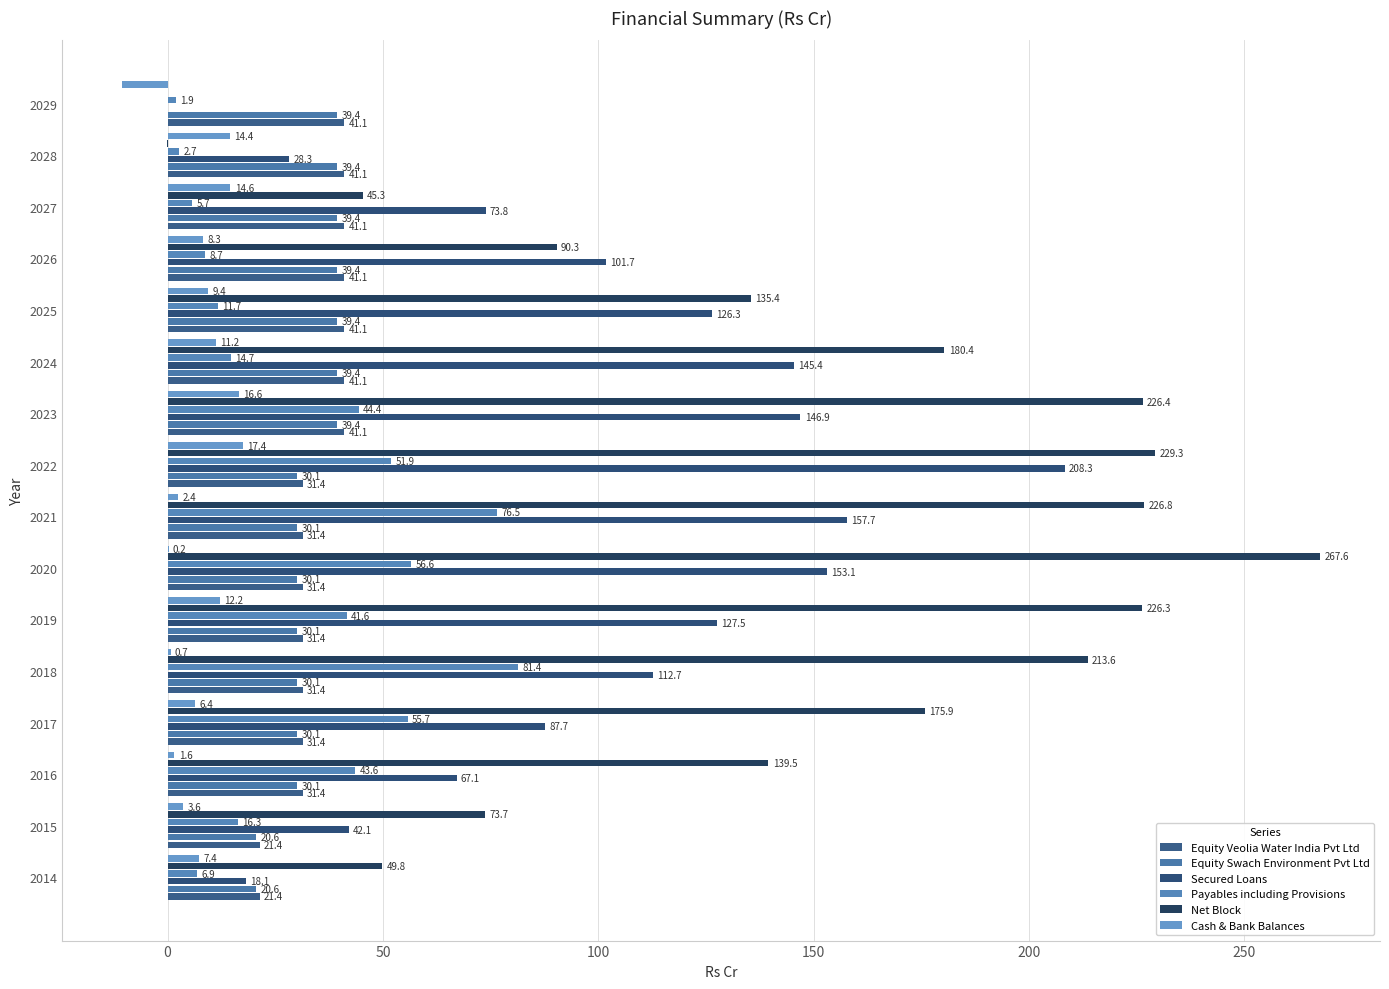

What is the maximum value shown in the chart?

267.6